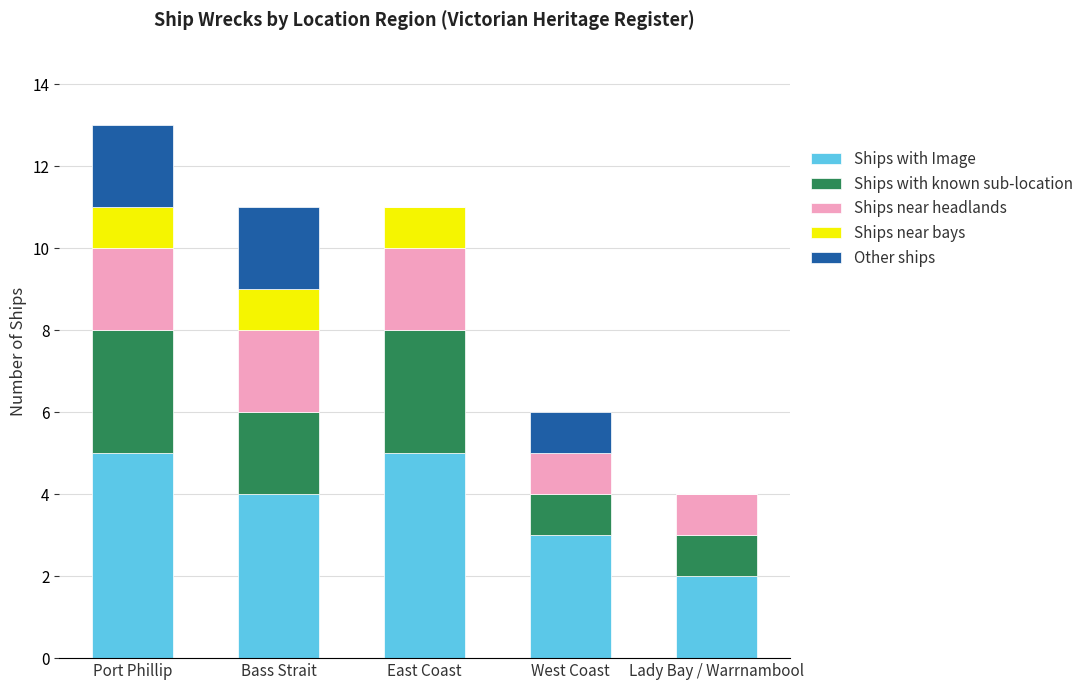

What is the total value across all series at East Coast?

11